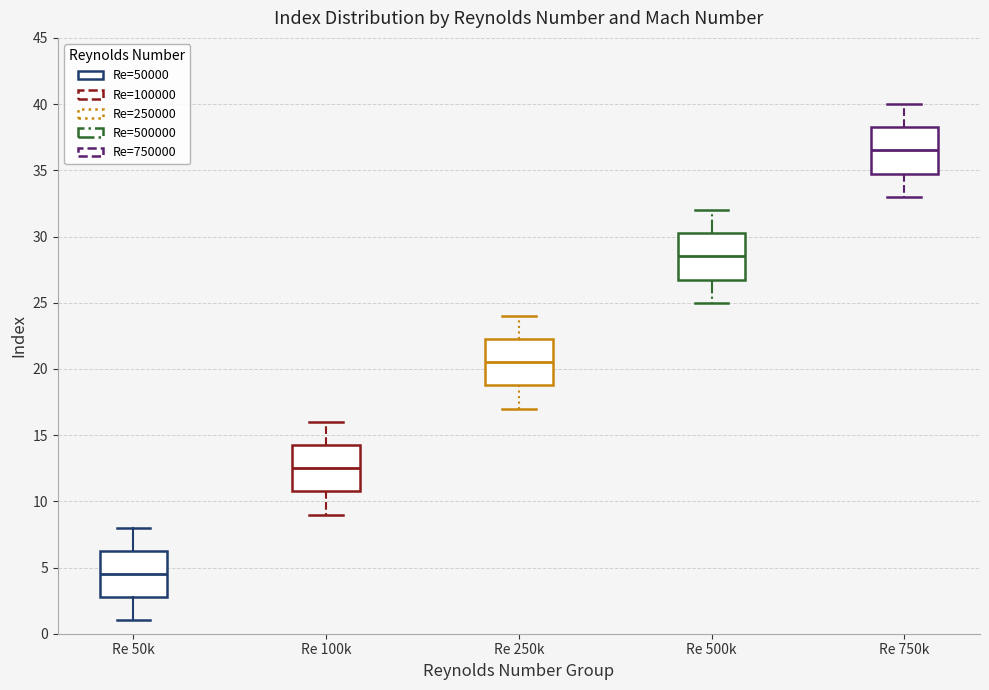

Where does the median line of the box for Re 250k sit on the y-axis? The values are not printed on the chart, so give them approximately, as read against the axis.

20.5